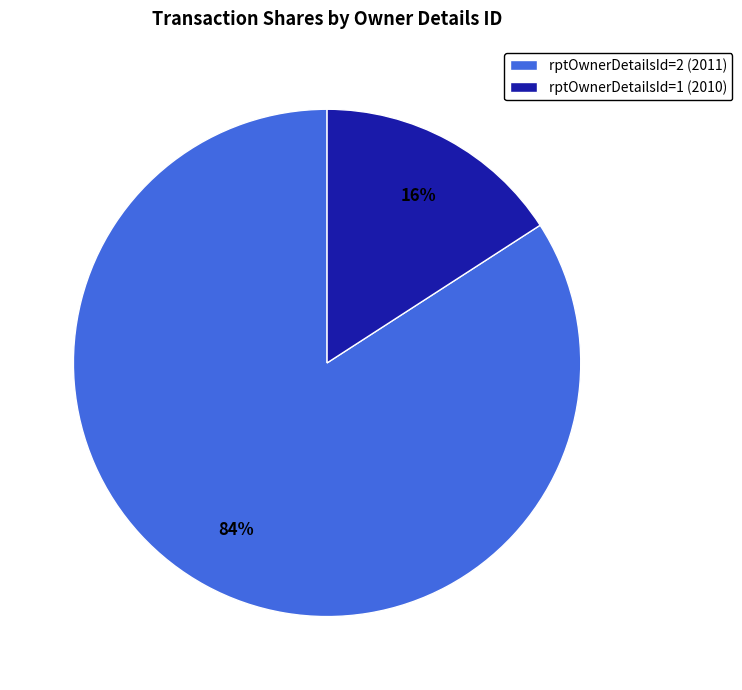

Count the number of slices in the pie.

2